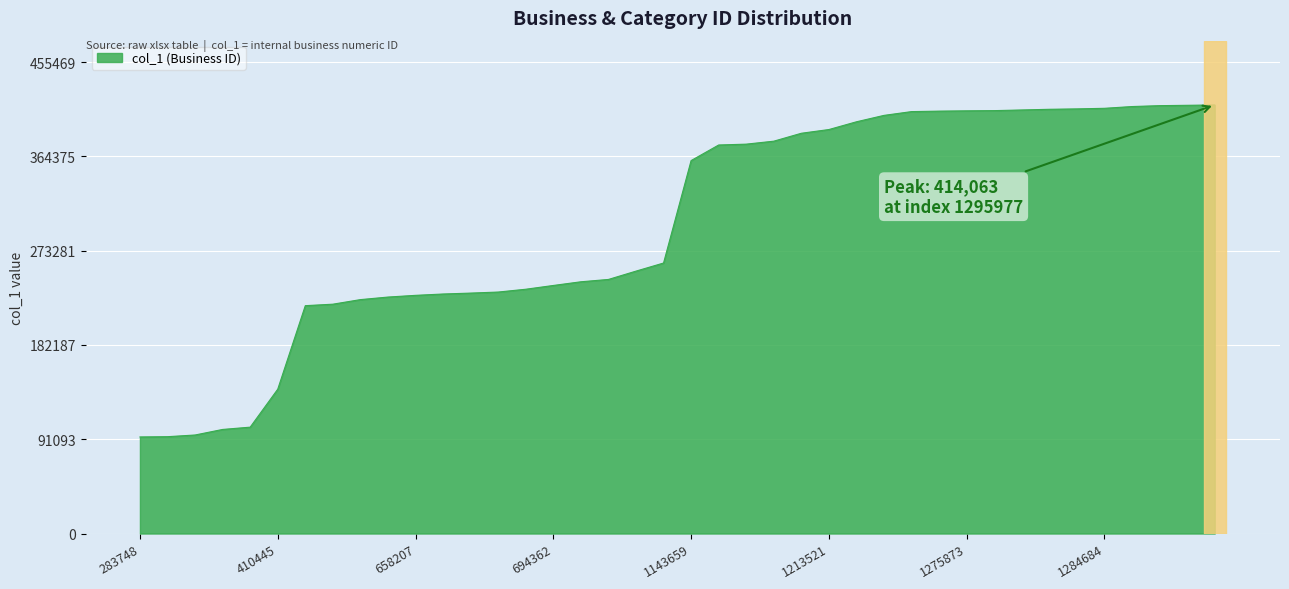

What is the greatest value displayed?

414063